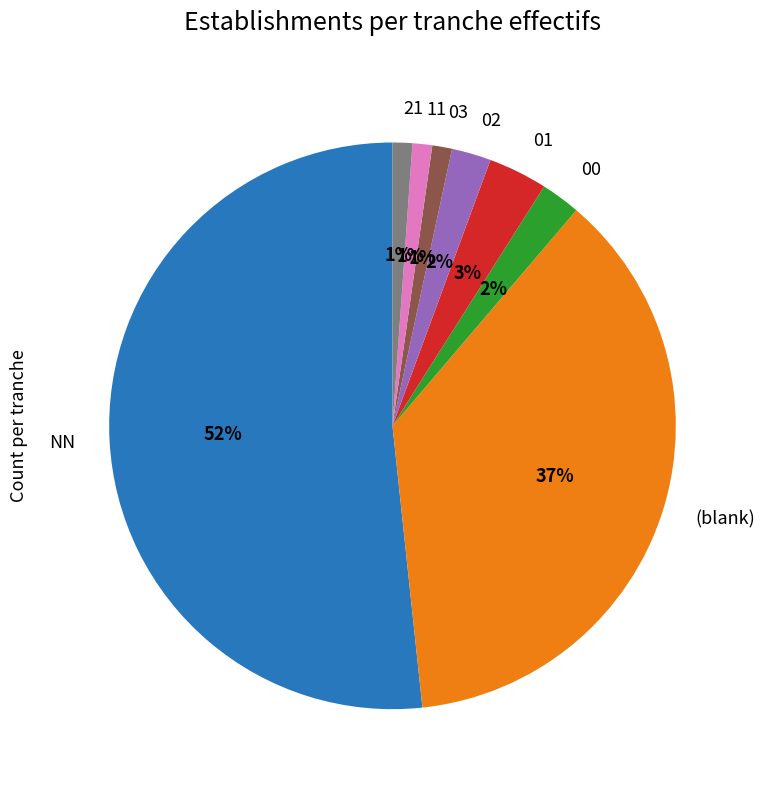

To the nearest percent, what is the average slice percentage?

12%